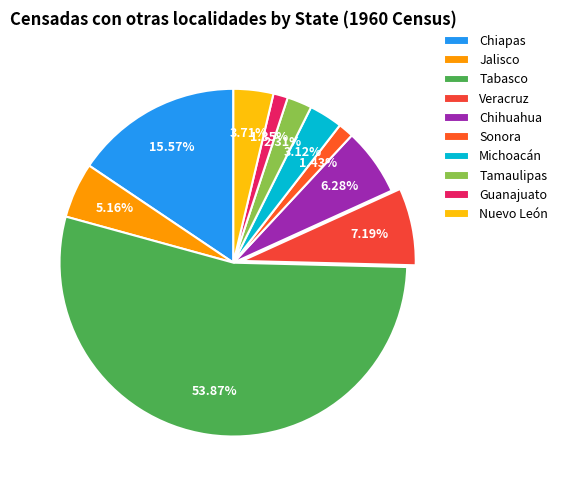

Count the number of slices in the pie.

10